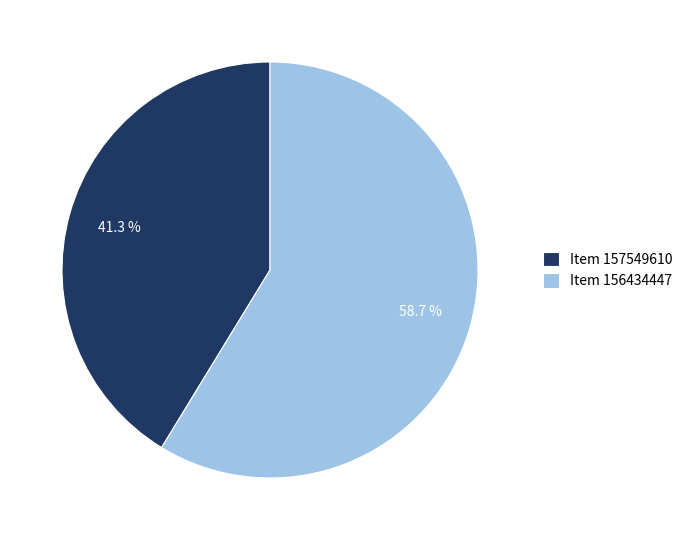

Count the number of slices in the pie.

2